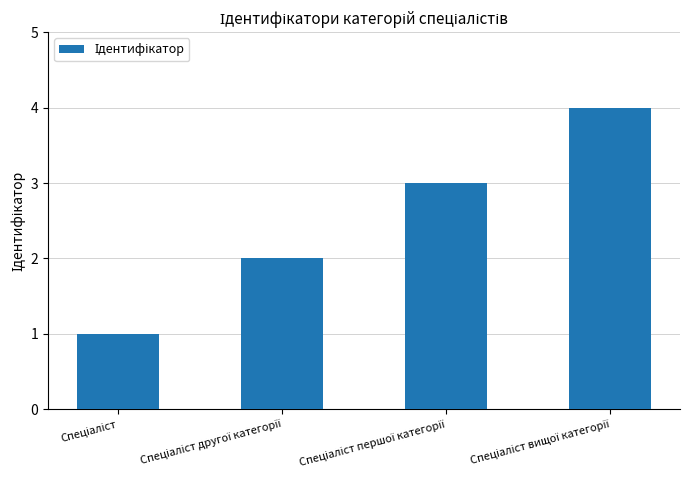

Reading left to right, extract all data points from this chart.

1	2	3	4